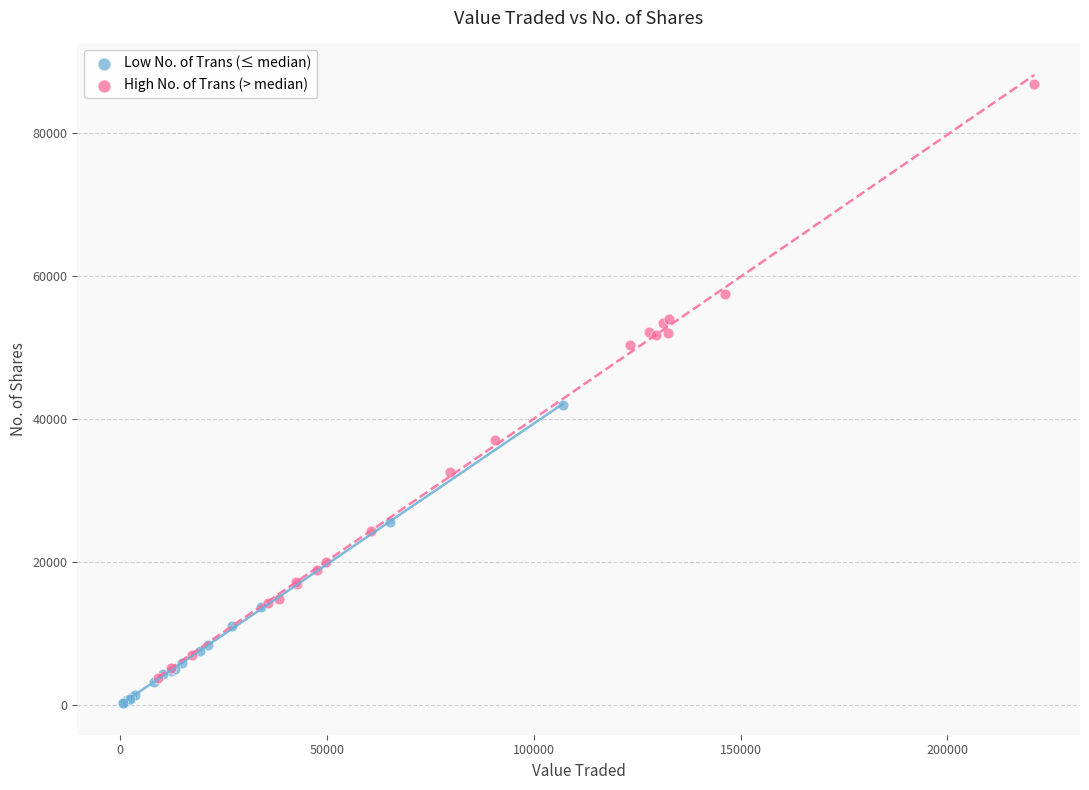

Which series has the largest Y range (max minus min)?

High No. of Trans (> median)